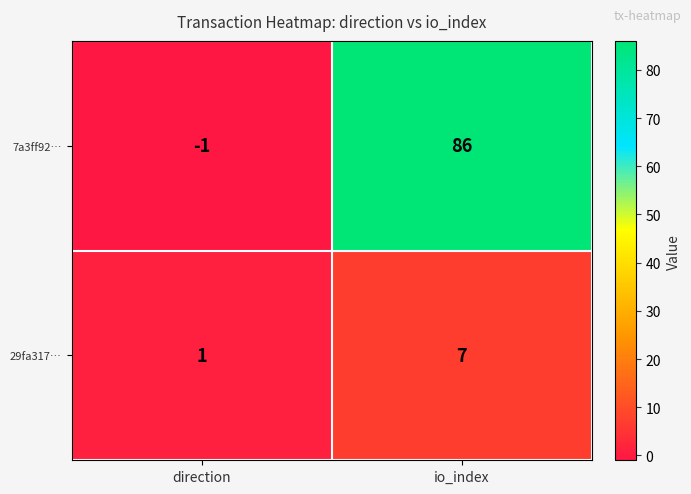

True or false: 29fa317… has a value of 7 at io_index.

True